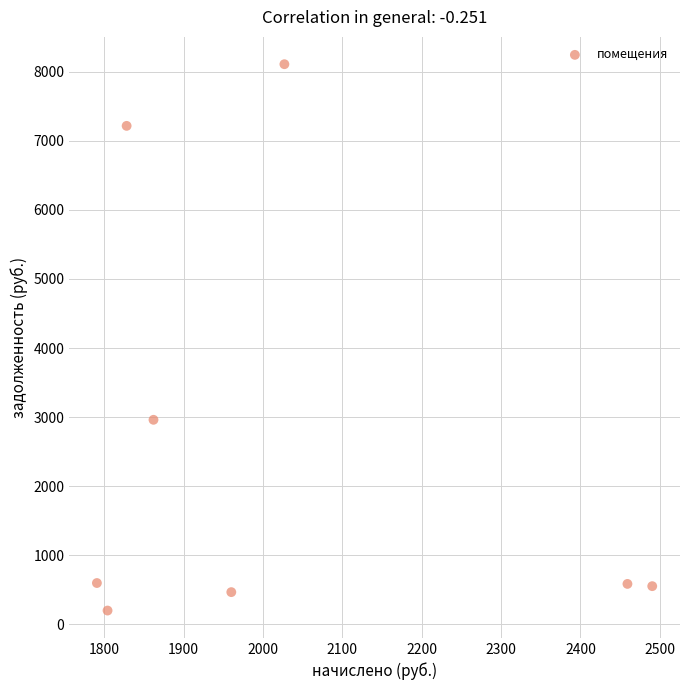

What is the range of X values (max minus min)?

699.5